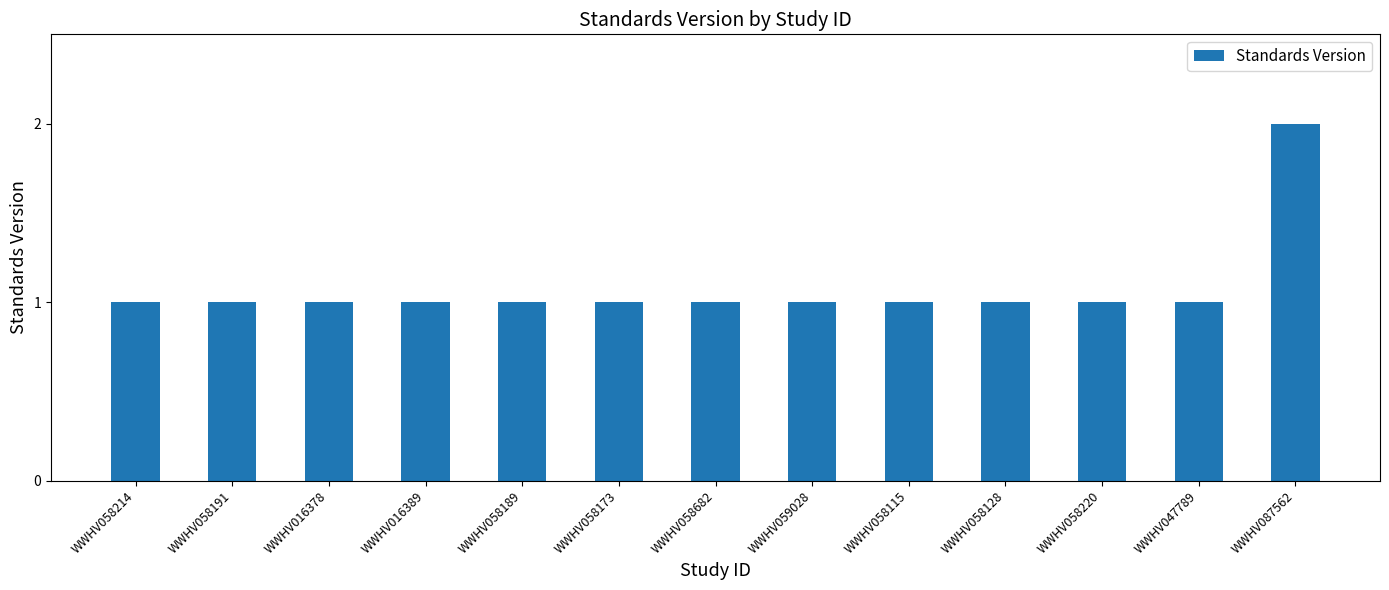

True or false: the data shows 1 at WWHV016389.

True